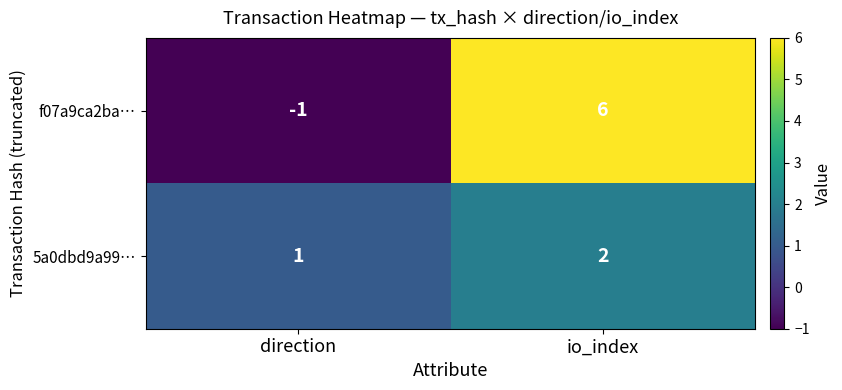

Reading right to left, extract all data points from this chart.

f07a9ca2ba…: 6	-1
5a0dbd9a99…: 2	1